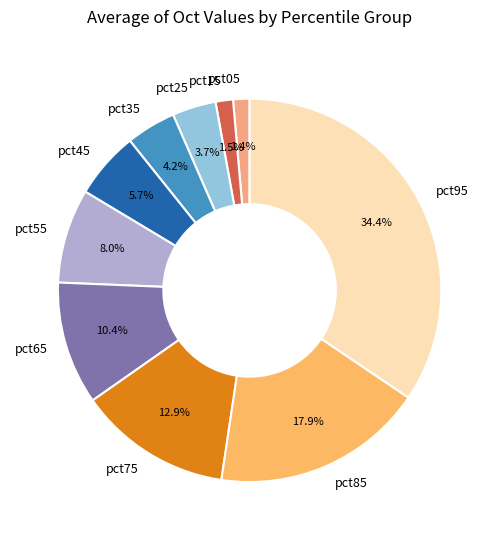

To the nearest percent, what is the average slice percentage?

10%